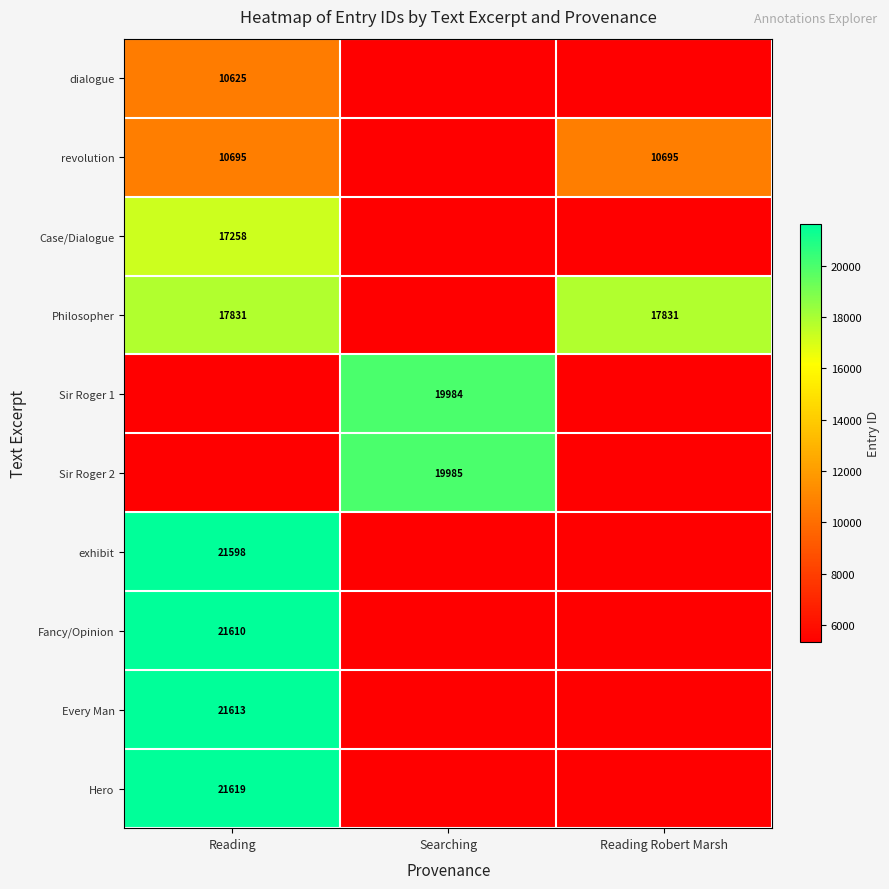

Is the value of Case/Dialogue at Reading greater than the value of Every Man at Reading?

No